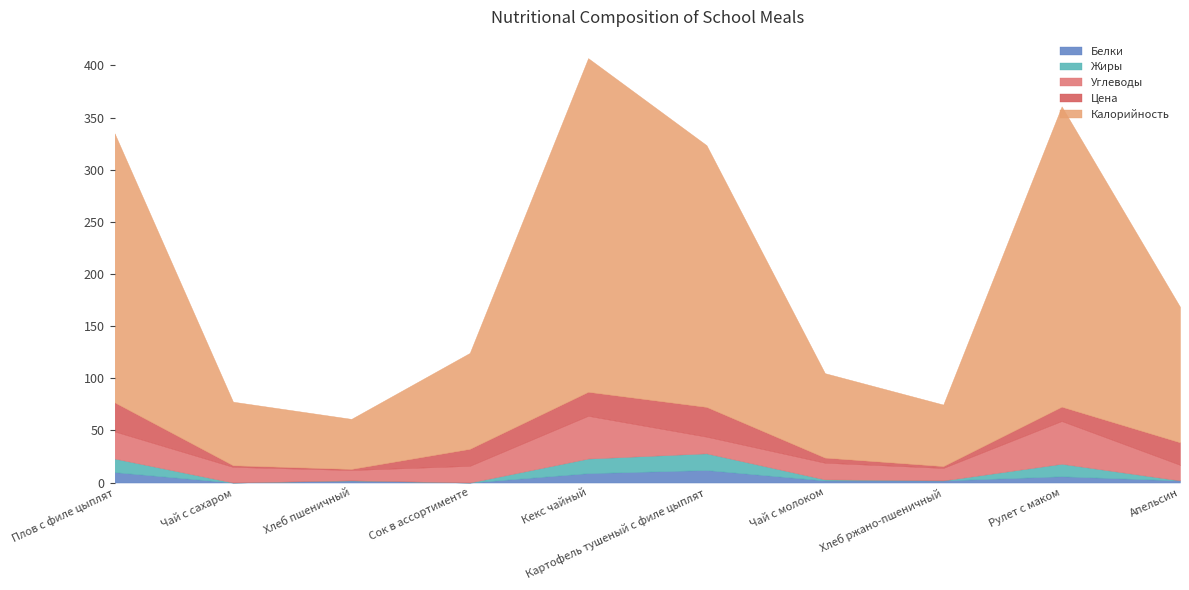

Which category has the lowest value in the Калорийность series?

Хлеб пшеничный